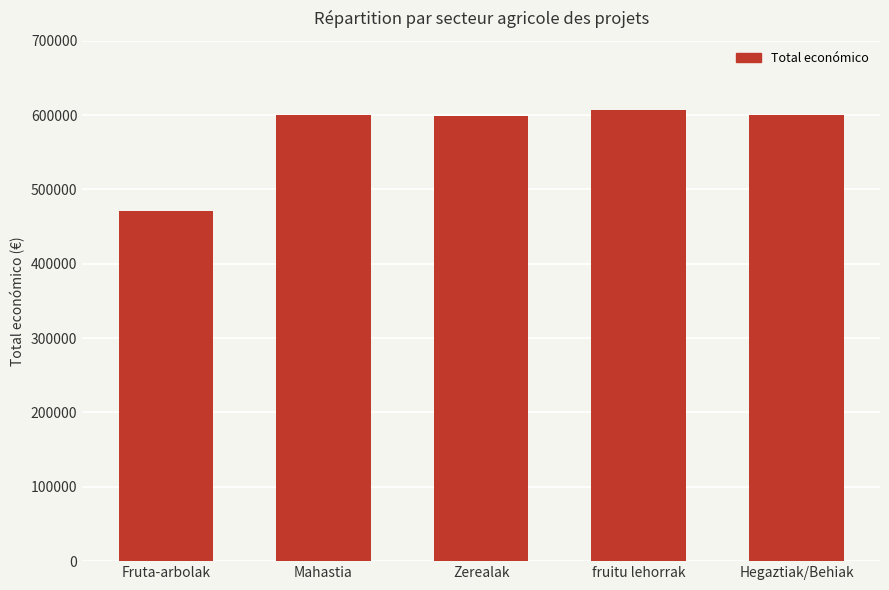

What is the greatest value displayed?

607342